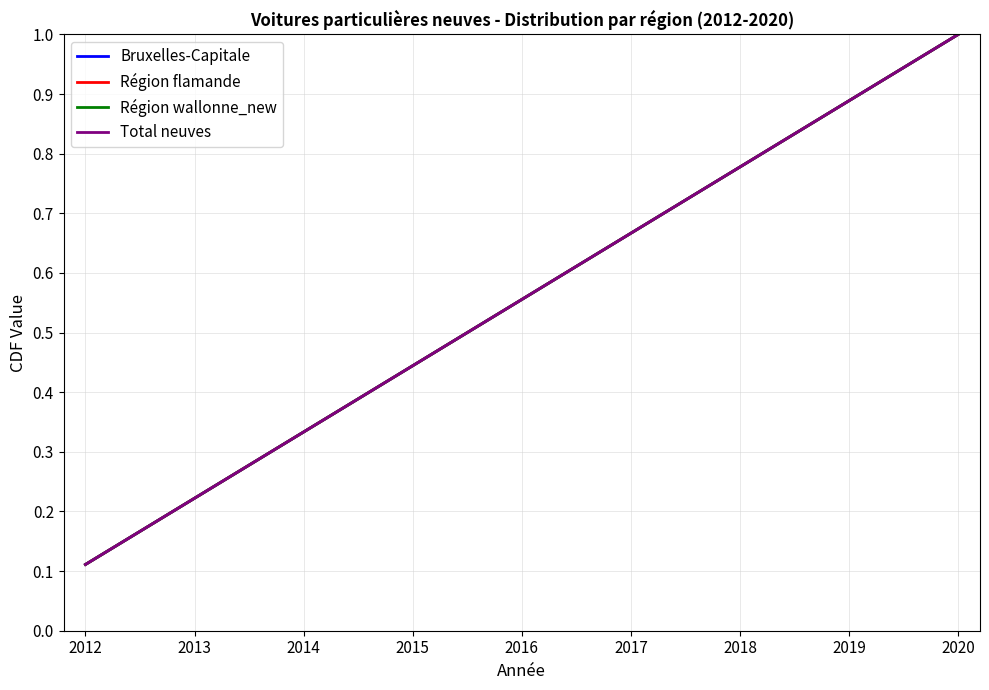

True or false: Région flamande and Bruxelles-Capitale cross at least once.

False